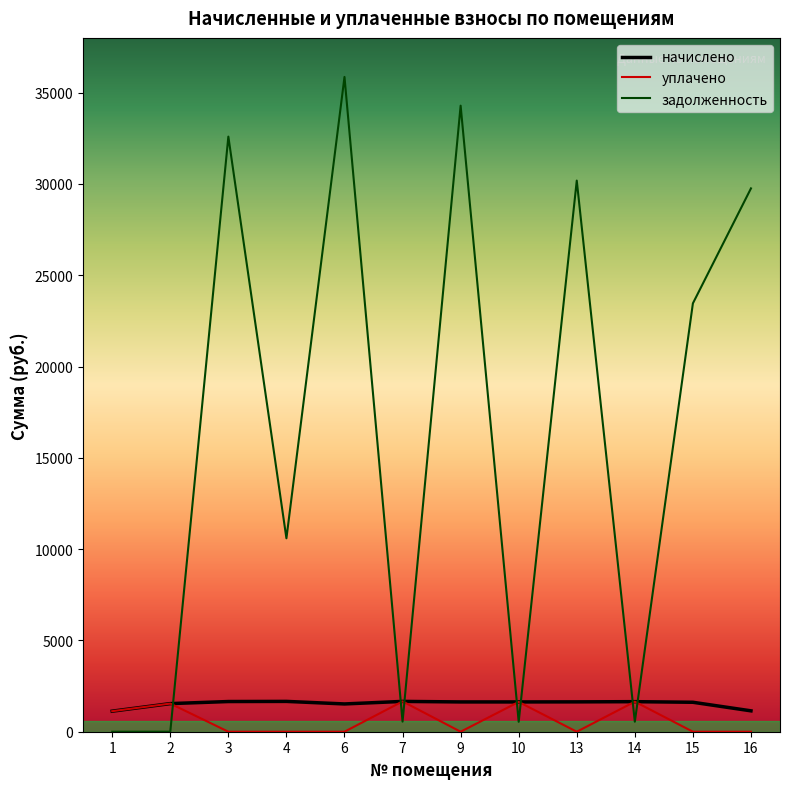

At which label is уплачено closest to 830?

1